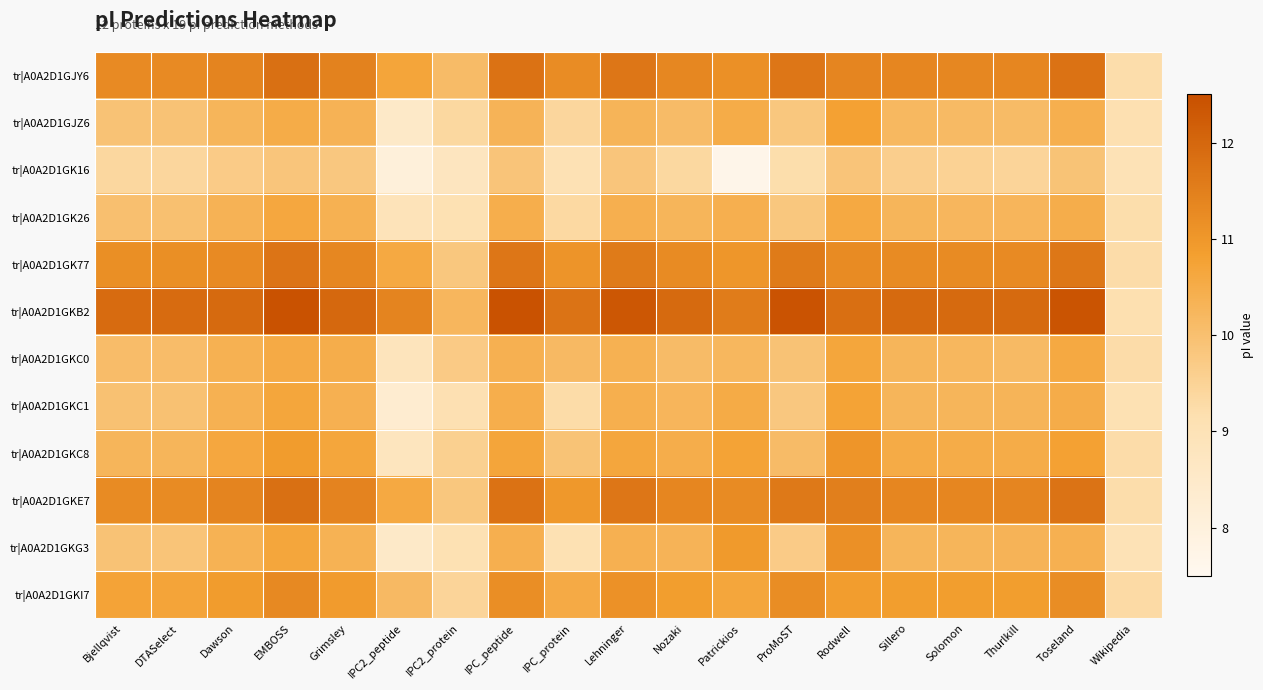

Reading left to right, extract all data points from this chart.

tr|A0A2D1GJY6: Bjellqvist=11.3	DTASelect=11.3	Dawson=11.4	EMBOSS=11.8	Grimsley=11.4	IPC2_peptide=10.7	IPC2_protein=10.1	IPC_peptide=11.8	IPC_protein=11.2	Lehninger=11.7	Nozaki=11.3	Patrickios=11.1	ProMoST=11.7	Rodwell=11.4	Sillero=11.4	Solomon=11.3	Thurlkill=11.4	Toseland=11.8	Wikipedia=9.2
tr|A0A2D1GJZ6: Bjellqvist=9.9	DTASelect=9.9	Dawson=10.3	EMBOSS=10.5	Grimsley=10.3	IPC2_peptide=8.5	IPC2_protein=9.4	IPC_peptide=10.3	IPC_protein=9.4	Lehninger=10.3	Nozaki=10.1	Patrickios=10.5	ProMoST=9.8	Rodwell=10.8	Sillero=10.2	Solomon=10.1	Thurlkill=10.1	Toseland=10.4	Wikipedia=9.1
tr|A0A2D1GK16: Bjellqvist=9.4	DTASelect=9.4	Dawson=9.7	EMBOSS=9.9	Grimsley=9.8	IPC2_peptide=8.1	IPC2_protein=8.8	IPC_peptide=9.9	IPC_protein=9.0	Lehninger=9.9	Nozaki=9.4	Patrickios=7.7	ProMoST=9.2	Rodwell=9.9	Sillero=9.6	Solomon=9.5	Thurlkill=9.5	Toseland=9.9	Wikipedia=9.0
tr|A0A2D1GK26: Bjellqvist=10.0	DTASelect=10.0	Dawson=10.3	EMBOSS=10.6	Grimsley=10.4	IPC2_peptide=8.9	IPC2_protein=9.1	IPC_peptide=10.5	IPC_protein=9.3	Lehninger=10.4	Nozaki=10.3	Patrickios=10.4	ProMoST=9.8	Rodwell=10.6	Sillero=10.3	Solomon=10.2	Thurlkill=10.3	Toseland=10.5	Wikipedia=9.2
tr|A0A2D1GK77: Bjellqvist=11.2	DTASelect=11.2	Dawson=11.3	EMBOSS=11.7	Grimsley=11.3	IPC2_peptide=10.6	IPC2_protein=9.8	IPC_peptide=11.7	IPC_protein=11.1	Lehninger=11.6	Nozaki=11.3	Patrickios=11.0	ProMoST=11.6	Rodwell=11.3	Sillero=11.3	Solomon=11.3	Thurlkill=11.3	Toseland=11.7	Wikipedia=9.2
tr|A0A2D1GKB2: Bjellqvist=11.9	DTASelect=11.9	Dawson=11.9	EMBOSS=12.4	Grimsley=12.0	IPC2_peptide=11.4	IPC2_protein=10.2	IPC_peptide=12.4	IPC_protein=11.7	Lehninger=12.3	Nozaki=11.9	Patrickios=11.6	ProMoST=12.4	Rodwell=11.8	Sillero=11.9	Solomon=11.9	Thurlkill=11.9	Toseland=12.4	Wikipedia=9.2
tr|A0A2D1GKC0: Bjellqvist=10.1	DTASelect=10.1	Dawson=10.4	EMBOSS=10.6	Grimsley=10.5	IPC2_peptide=8.8	IPC2_protein=9.7	IPC_peptide=10.4	IPC_protein=10.2	Lehninger=10.4	Nozaki=10.1	Patrickios=10.2	ProMoST=9.9	Rodwell=10.7	Sillero=10.3	Solomon=10.2	Thurlkill=10.1	Toseland=10.6	Wikipedia=9.3
tr|A0A2D1GKC1: Bjellqvist=10.0	DTASelect=10.0	Dawson=10.4	EMBOSS=10.7	Grimsley=10.4	IPC2_peptide=8.3	IPC2_protein=9.1	IPC_peptide=10.5	IPC_protein=9.3	Lehninger=10.4	Nozaki=10.3	Patrickios=10.5	ProMoST=9.8	Rodwell=10.7	Sillero=10.3	Solomon=10.3	Thurlkill=10.3	Toseland=10.5	Wikipedia=9.1
tr|A0A2D1GKC8: Bjellqvist=10.3	DTASelect=10.3	Dawson=10.6	EMBOSS=10.9	Grimsley=10.7	IPC2_peptide=8.8	IPC2_protein=9.6	IPC_peptide=10.7	IPC_protein=9.9	Lehninger=10.7	Nozaki=10.5	Patrickios=10.8	ProMoST=10.1	Rodwell=11.0	Sillero=10.5	Solomon=10.5	Thurlkill=10.5	Toseland=10.8	Wikipedia=9.2
tr|A0A2D1GKE7: Bjellqvist=11.3	DTASelect=11.3	Dawson=11.4	EMBOSS=11.8	Grimsley=11.4	IPC2_peptide=10.6	IPC2_protein=9.8	IPC_peptide=11.8	IPC_protein=11.0	Lehninger=11.7	Nozaki=11.4	Patrickios=11.3	ProMoST=11.6	Rodwell=11.5	Sillero=11.4	Solomon=11.4	Thurlkill=11.4	Toseland=11.8	Wikipedia=9.2
tr|A0A2D1GKG3: Bjellqvist=9.9	DTASelect=9.9	Dawson=10.4	EMBOSS=10.7	Grimsley=10.4	IPC2_peptide=8.6	IPC2_protein=9.1	IPC_peptide=10.4	IPC_protein=9.1	Lehninger=10.4	Nozaki=10.3	Patrickios=10.9	ProMoST=9.7	Rodwell=11.1	Sillero=10.3	Solomon=10.3	Thurlkill=10.3	Toseland=10.4	Wikipedia=9.0
tr|A0A2D1GKI7: Bjellqvist=10.7	DTASelect=10.7	Dawson=10.9	EMBOSS=11.3	Grimsley=10.9	IPC2_peptide=10.2	IPC2_protein=9.5	IPC_peptide=11.2	IPC_protein=10.6	Lehninger=11.1	Nozaki=10.9	Patrickios=10.7	ProMoST=11.2	Rodwell=10.9	Sillero=10.9	Solomon=10.9	Thurlkill=10.9	Toseland=11.2	Wikipedia=9.3